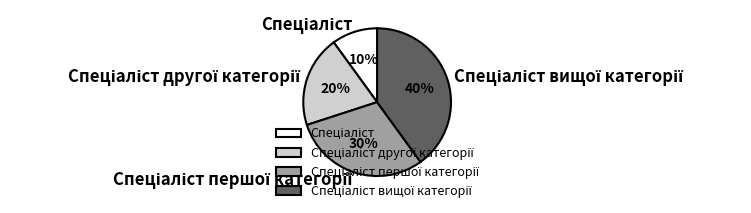

Does any single category account for the majority?

No